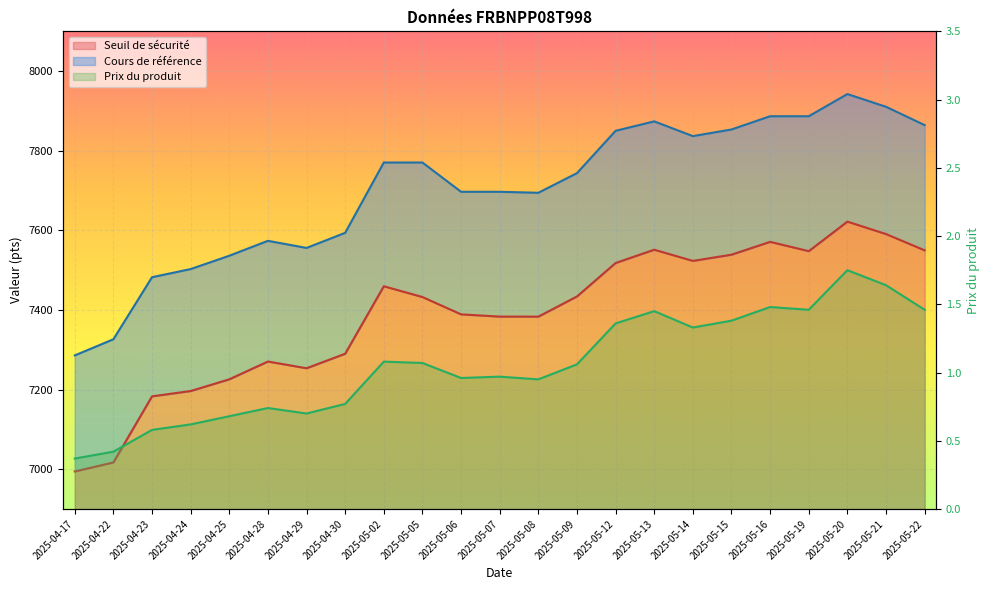

True or false: Prix du produit and Seuil de sécurité intersect in this chart.

False